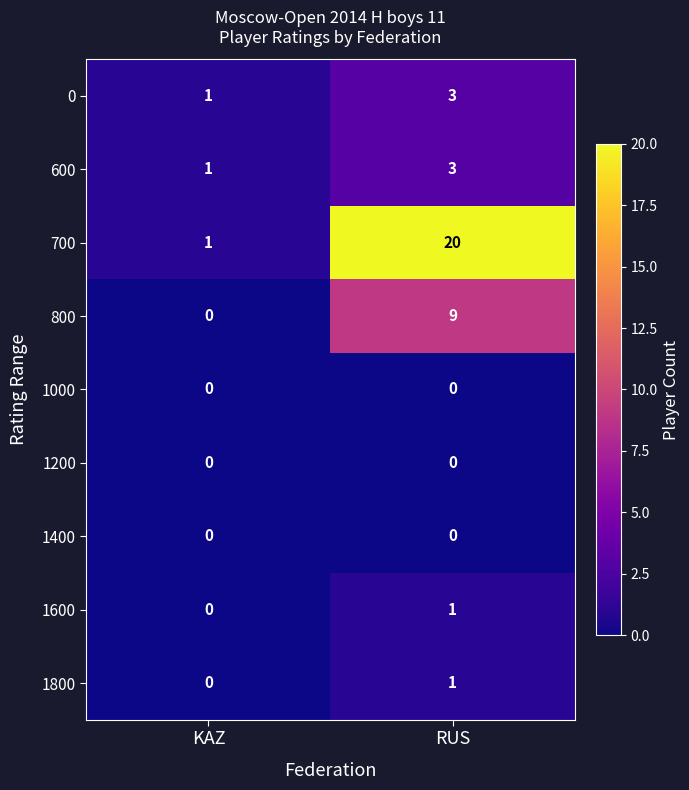

Rank the categories by 1800 value from lowest to highest.

KAZ, RUS